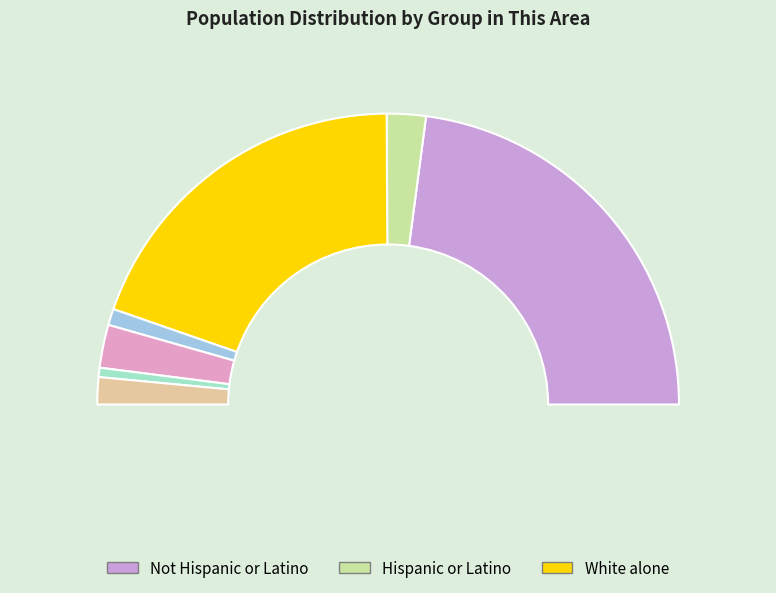

What is the total percentage of Two or More Races and Some Other Race alone?

4.0%